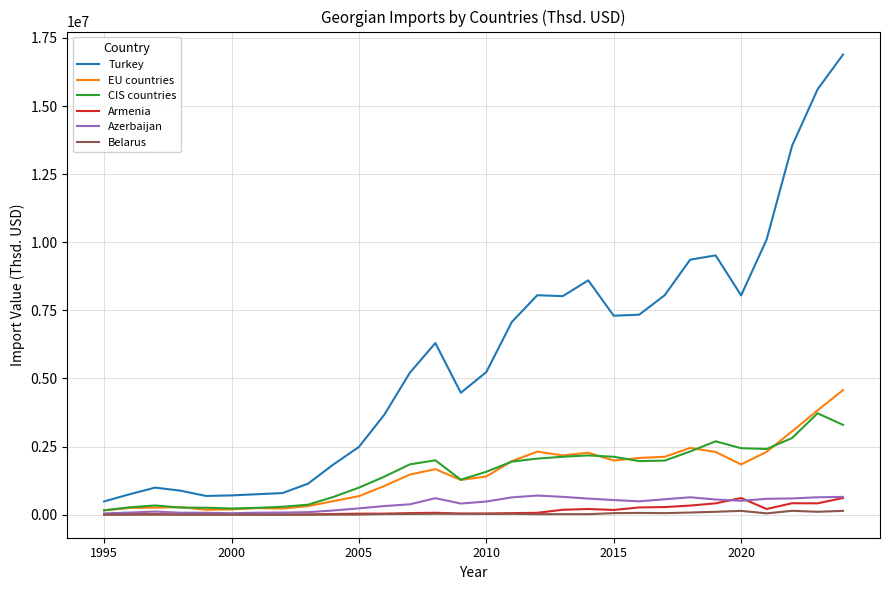

Which series has the widest spread of values?

Turkey